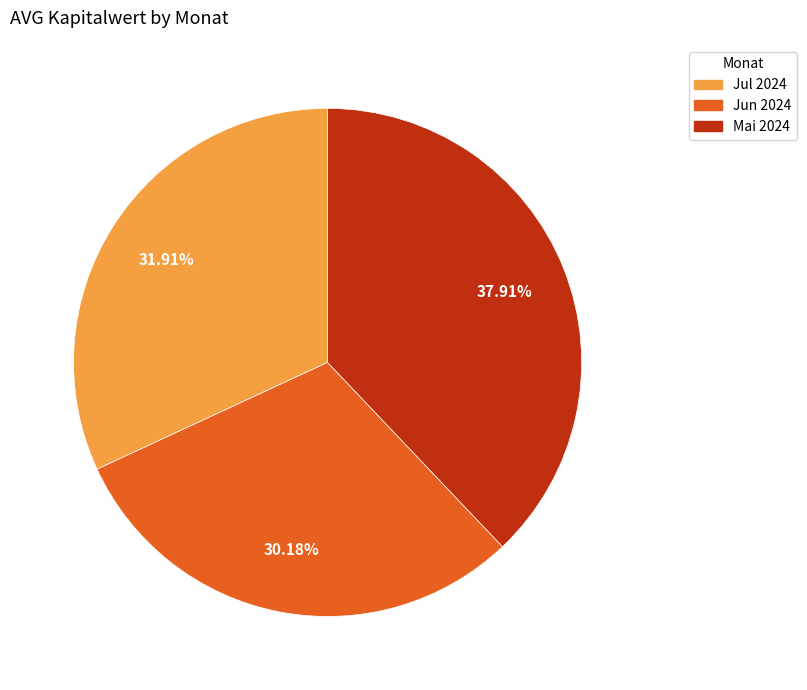

Do Jul 2024 and Jun 2024 together represent more than half of the pie?

Yes